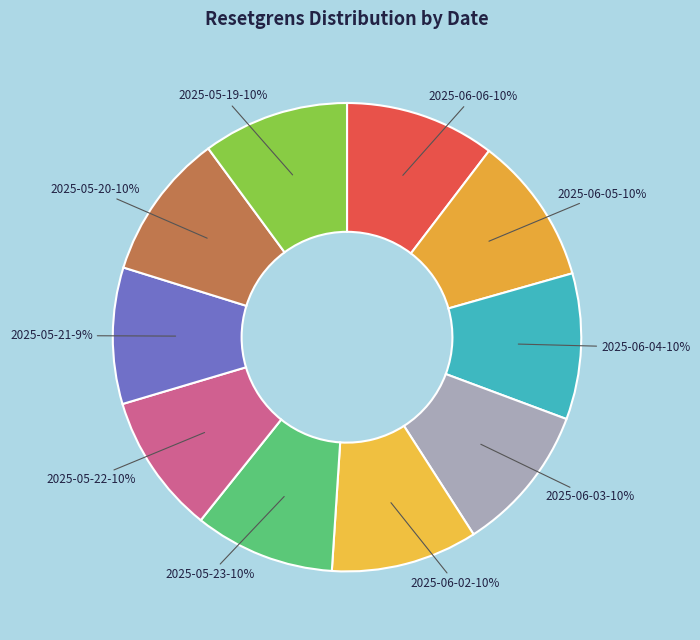

How many segments does this pie chart have?

10